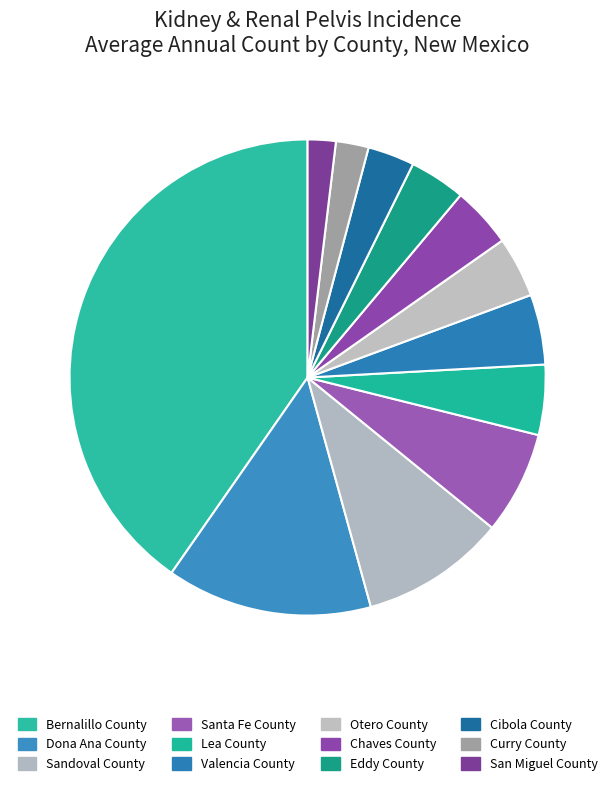

What percentage is the Cibola County slice, to the nearest percent?

3%